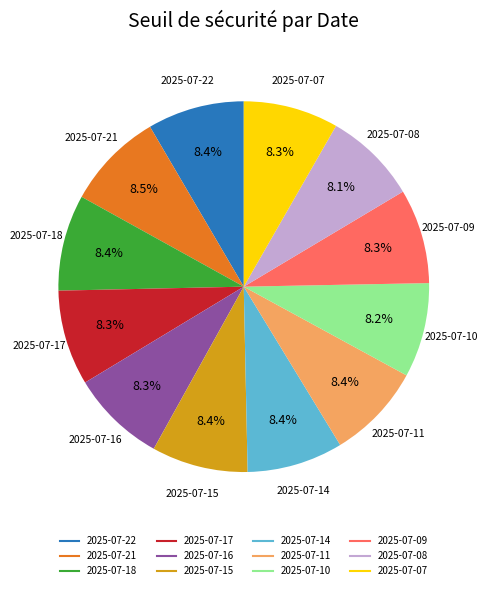

Is there a majority slice in this chart?

No